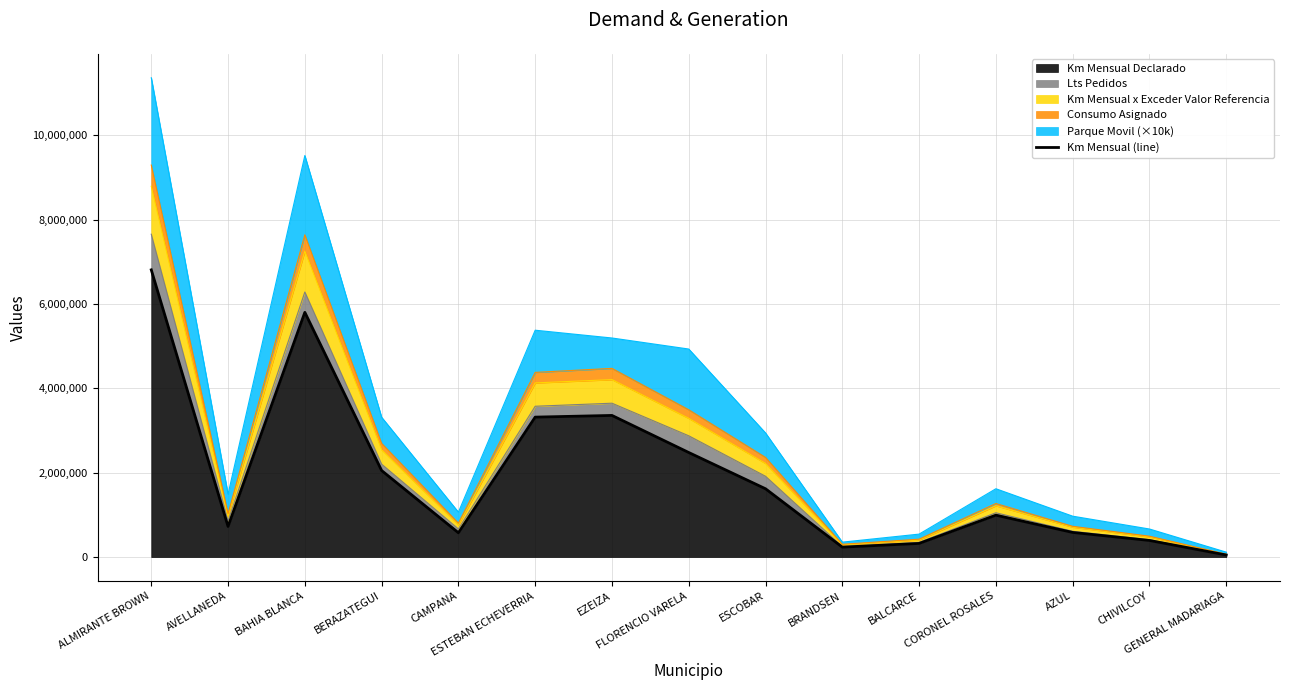

True or false: the data shows 3399065 at FLORENCIO VARELA.

False